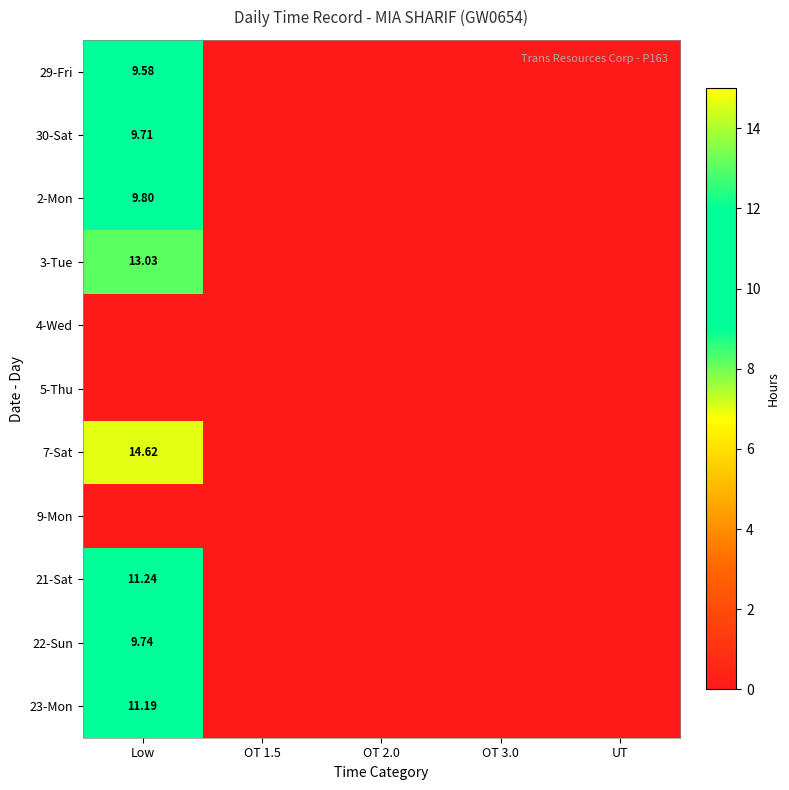

At which category is the sum across all series the highest?

Low